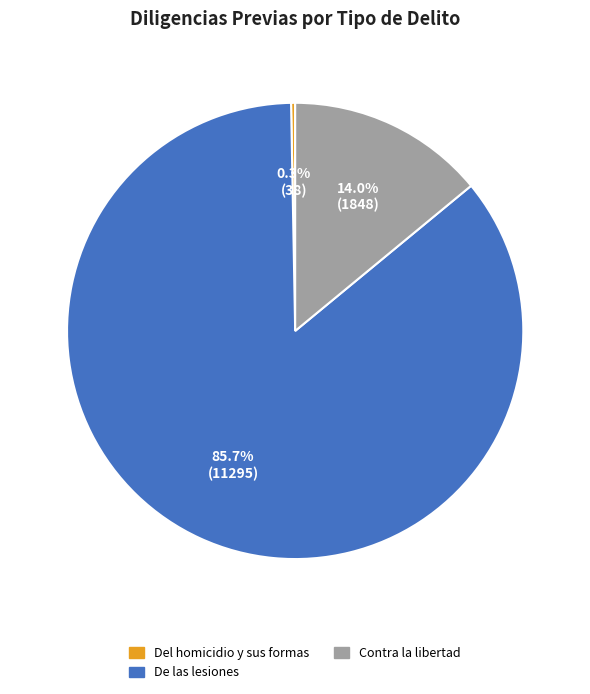

Combined, do De las lesiones and Del homicidio y sus formas account for over 50%?

Yes